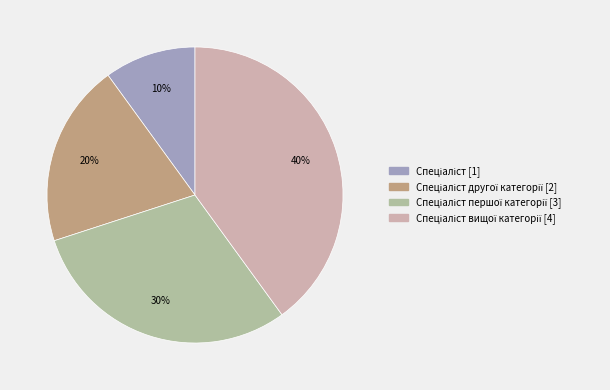

Rank the categories by value from highest to lowest.

Спеціаліст вищої категорії, Спеціаліст першої категорії, Спеціаліст другої категорії, Спеціаліст